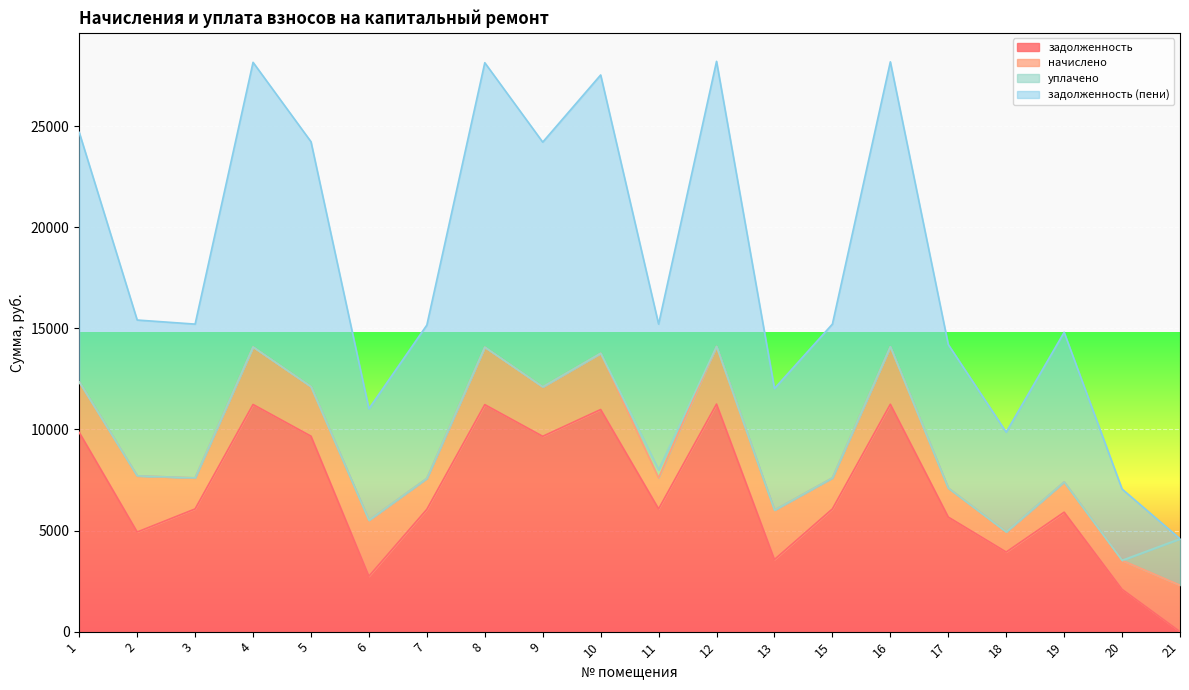

What is the maximum value for задолженность?

11251.2